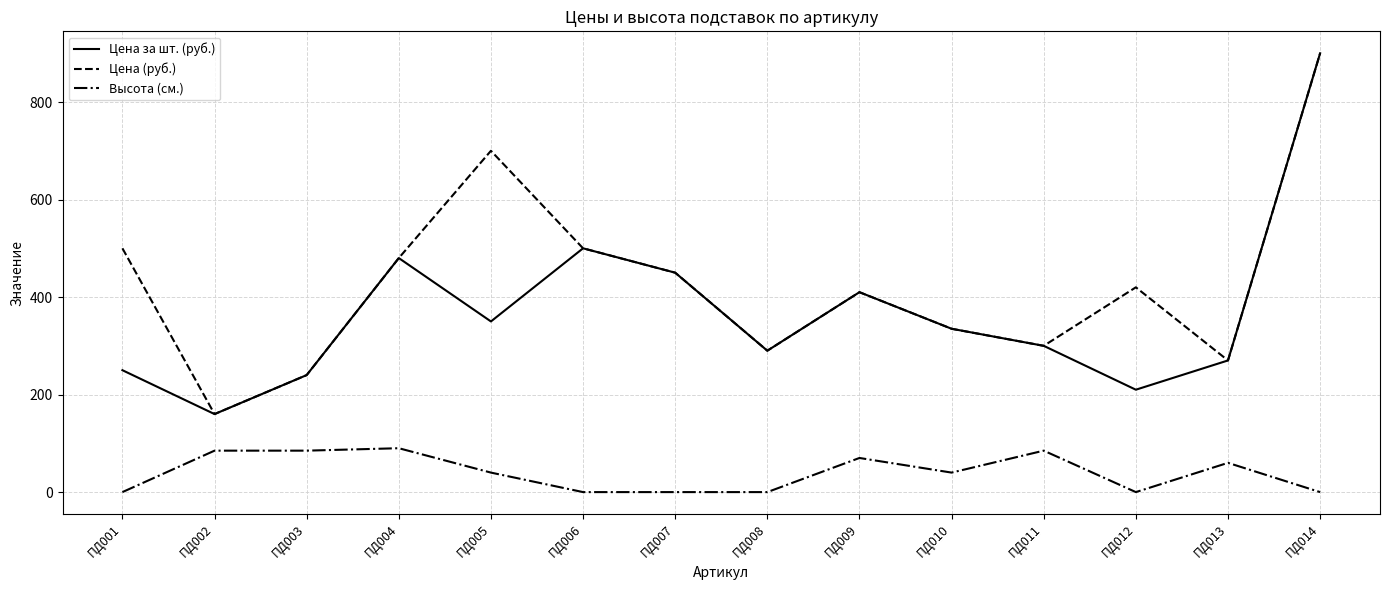

At which category is the sum across all series the highest?

ПД014